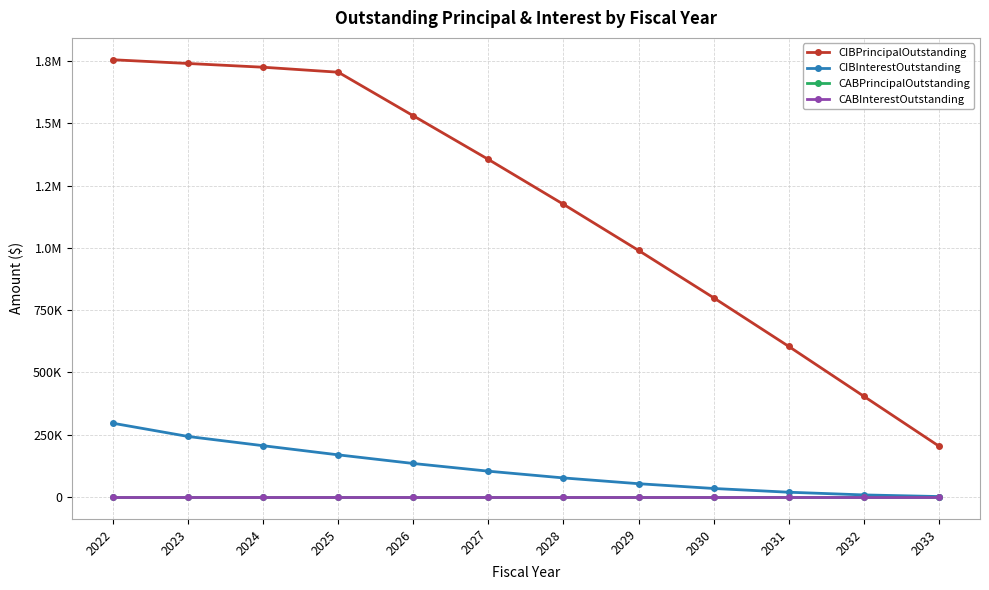

Does the chart have visible grid lines?

Yes